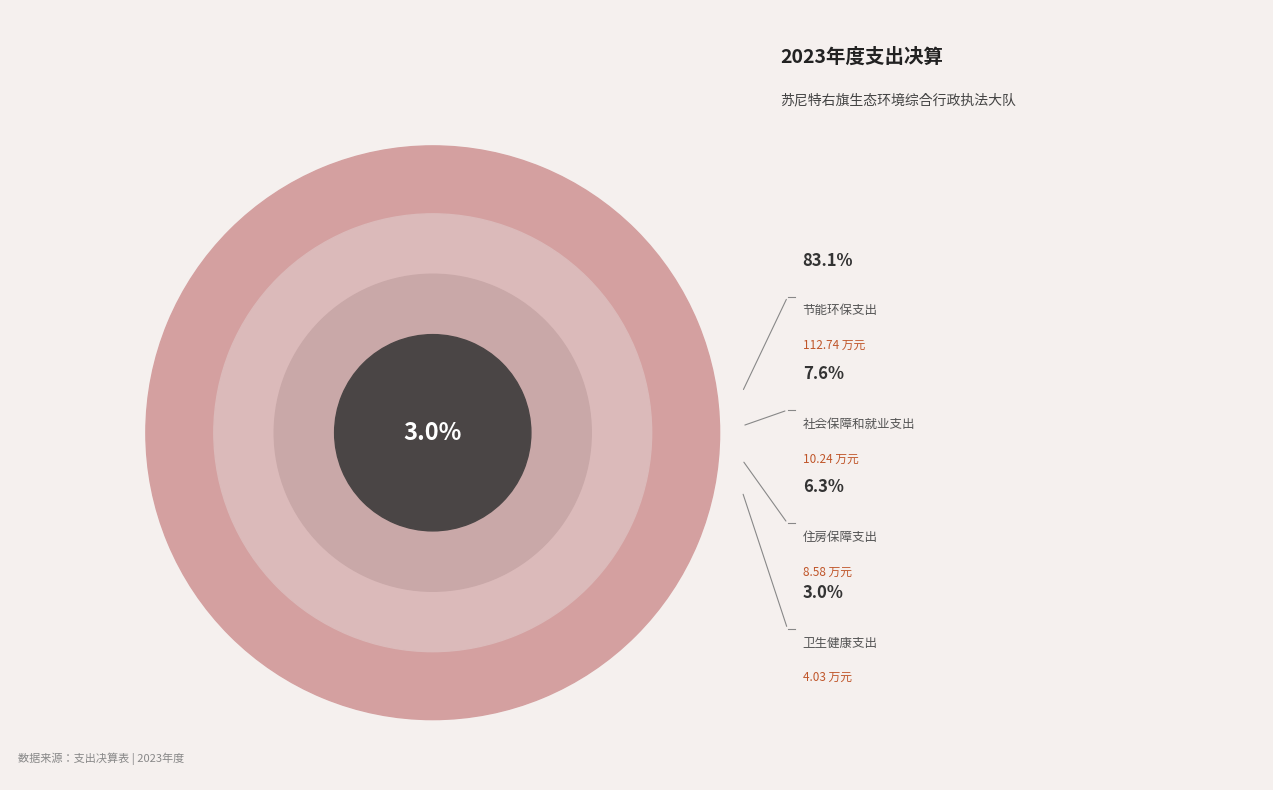

What is the smallest slice in the pie chart?

卫生健康支出